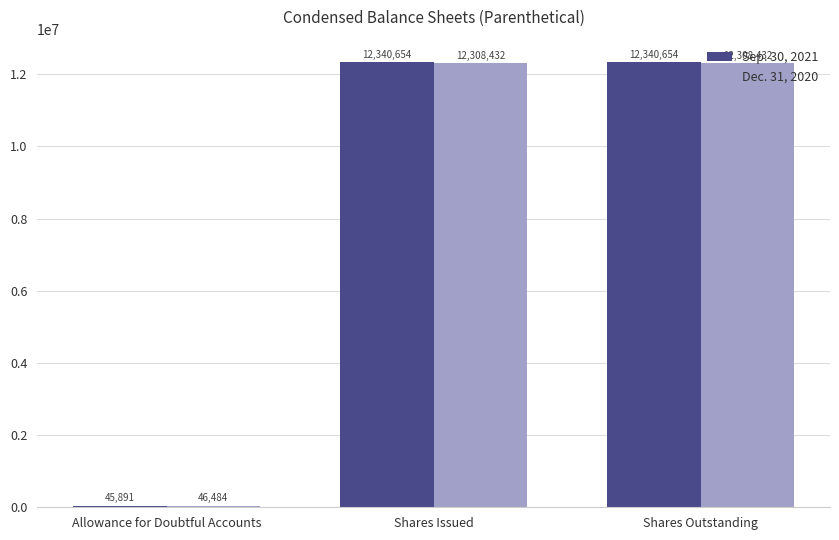

How many values in the Sep. 30, 2021 series are below 12340654?

1